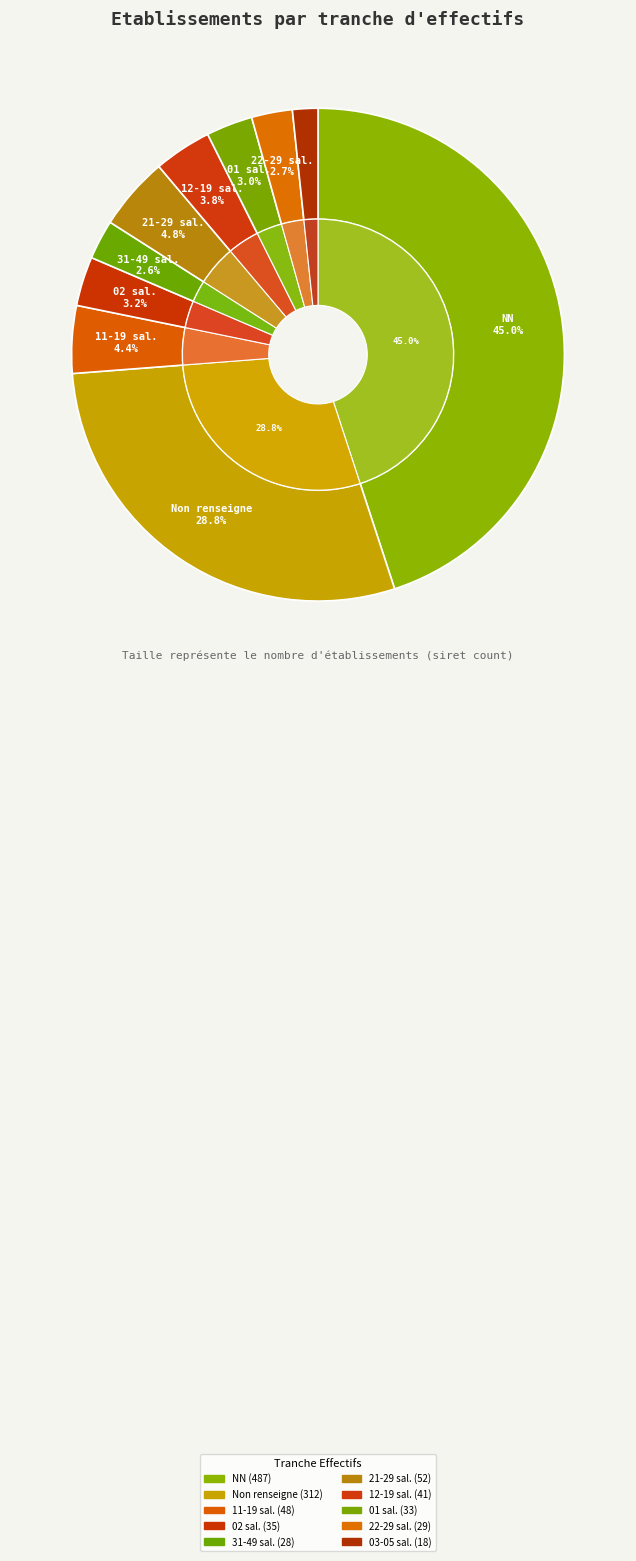

Count the number of slices in the pie.

10